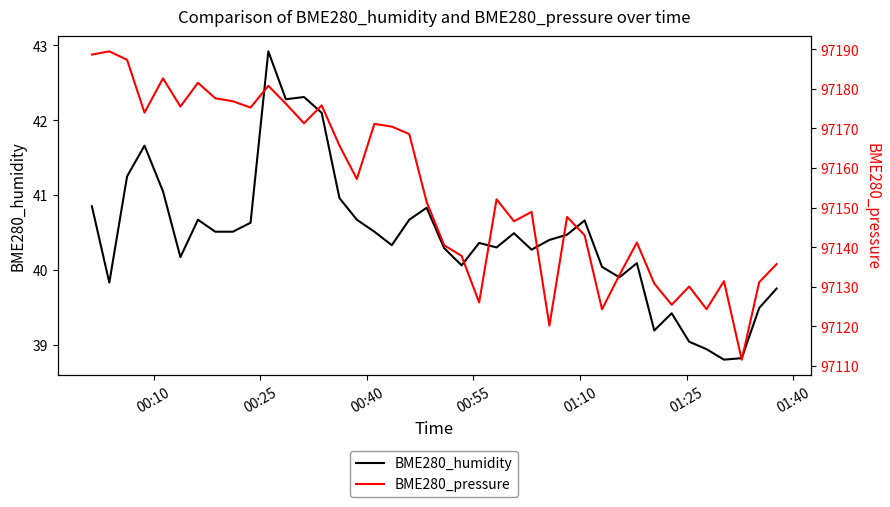

Reading left to right, transcribe all the data shown in this chart.

BME280_humidity: 40.9	39.8	41.2	41.7	41.0	40.2	40.7	40.5	40.5	40.6	42.9	42.3	42.3	42.1	41.0	40.7	40.5	40.3	40.7	40.8	40.3	40.1	40.4	40.3	40.5	40.3	40.4	40.5	40.7	40.0	39.9	40.1	39.2	39.4	39.0	38.9	38.8	38.8	39.5	39.8
BME280_pressure: 97188.6	97189.4	97187.3	97174.0	97182.6	97175.5	97181.5	97177.6	97176.8	97175.2	97180.8	97176.2	97171.3	97175.8	97165.7	97157.2	97171.1	97170.4	97168.6	97151.4	97140.5	97137.8	97126.0	97152.1	97146.5	97148.9	97120.2	97147.6	97143.0	97124.3	97133.0	97141.2	97130.8	97125.4	97130.1	97124.3	97131.4	97111.6	97131.1	97135.7